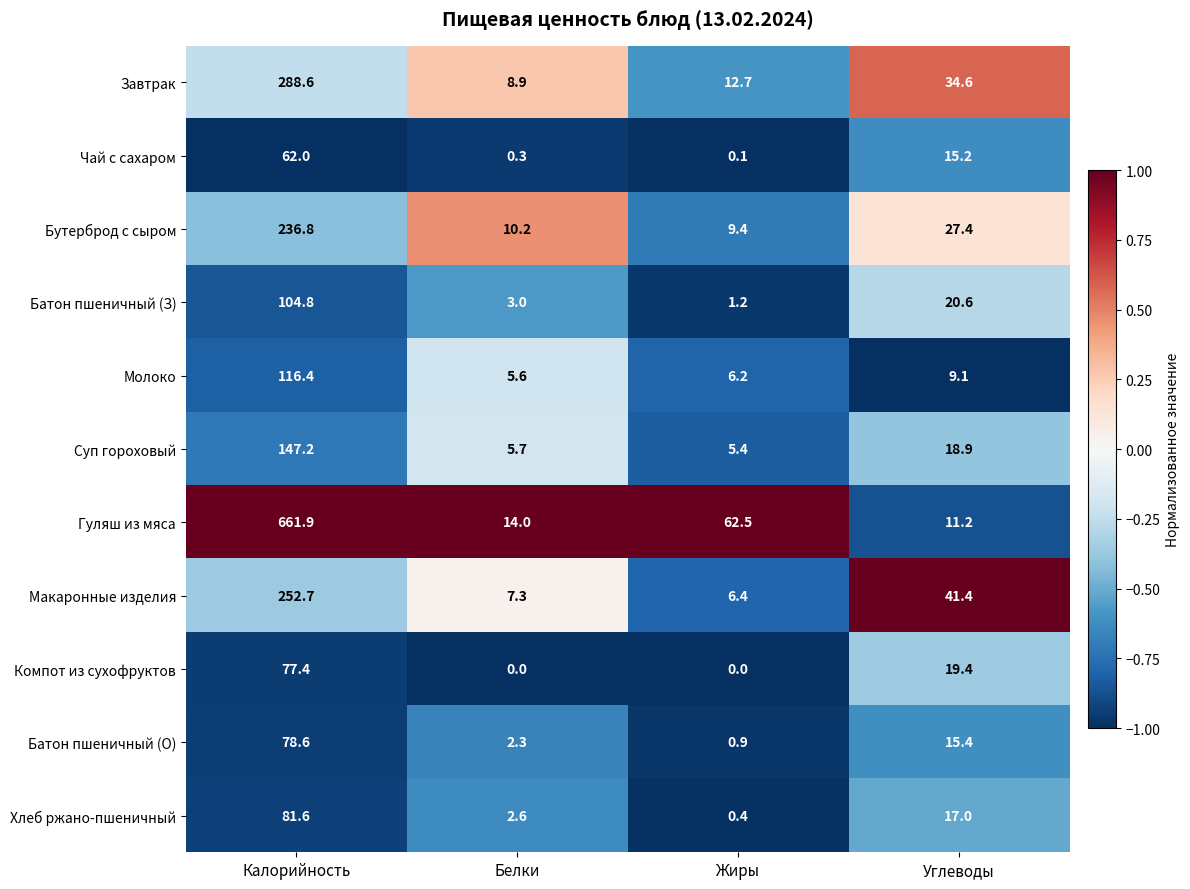

At Калорийность, list the series in order from largest to smallest.

Гуляш из мяса, Завтрак, Макаронные изделия, Бутерброд с сыром, Суп гороховый, Молоко, Батон пшеничный (З), Хлеб ржано-пшеничный, Батон пшеничный (О), Компот из сухофруктов, Чай с сахаром